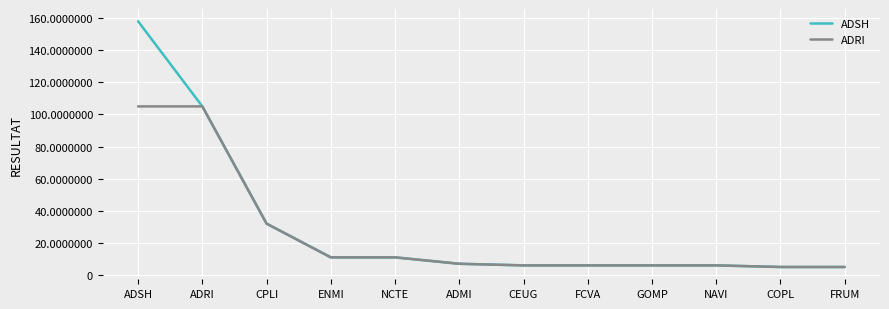

What position from the left is FCVA?

8